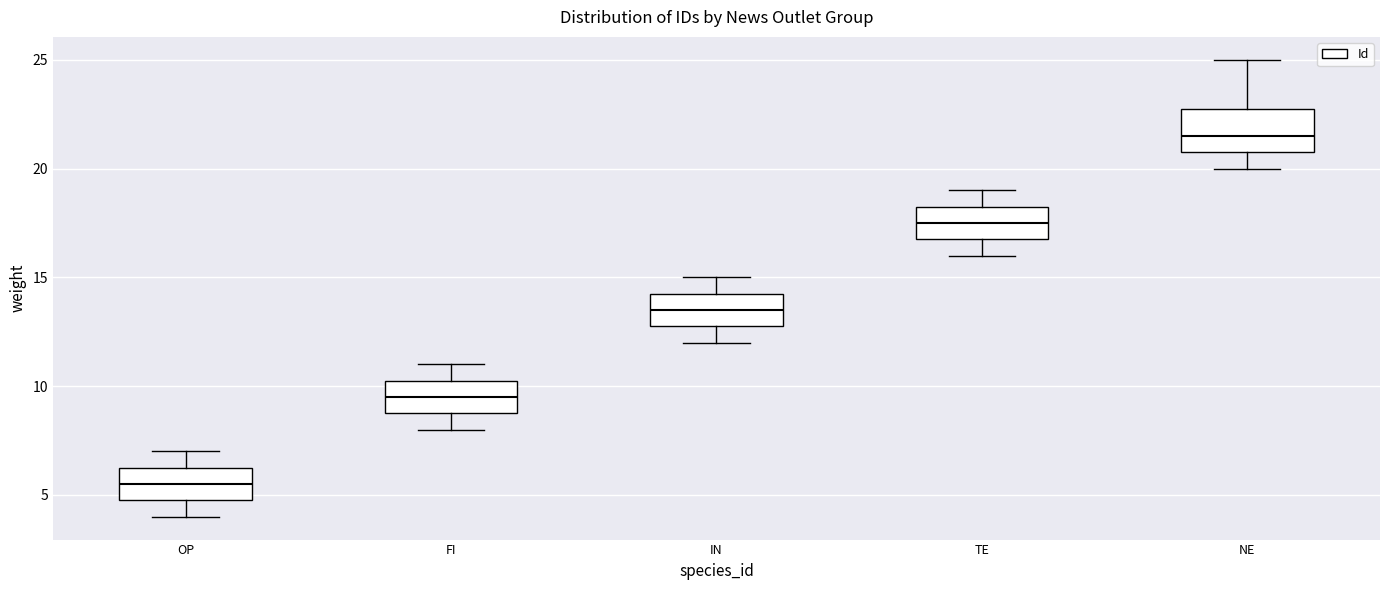

Reading left to right, transcribe this box plot: for each box, give where its median line is, the range the box spans, and where its two whiskers end, as read against the y-axis. The values are not printed on the chart, so give them approximately, as read against the axis.

OP: median 5.5, box 5.0 to 6.5, whiskers 4.0 to 7.0
FI: median 9.5, box 9.0 to 10.5, whiskers 8.0 to 11.0
IN: median 13.5, box 13.0 to 14.5, whiskers 12.0 to 15.0
TE: median 17.5, box 17.0 to 18.5, whiskers 16.0 to 19.0
NE: median 21.5, box 21.0 to 23.0, whiskers 20.0 to 25.0